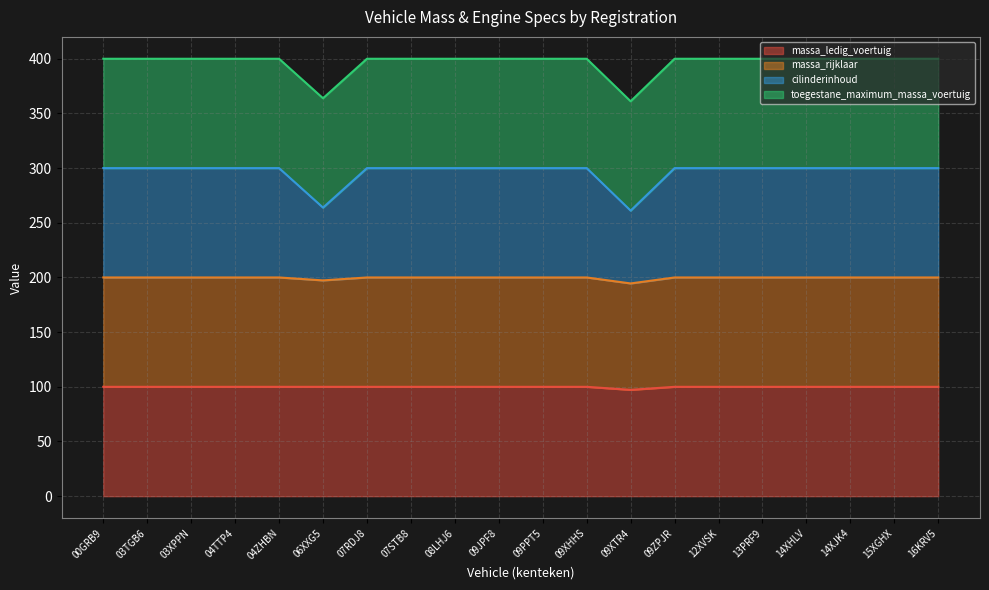

Between 08LHJ6 and 12XVSK, which series saw the biggest shift?

massa_ledig_voertuig